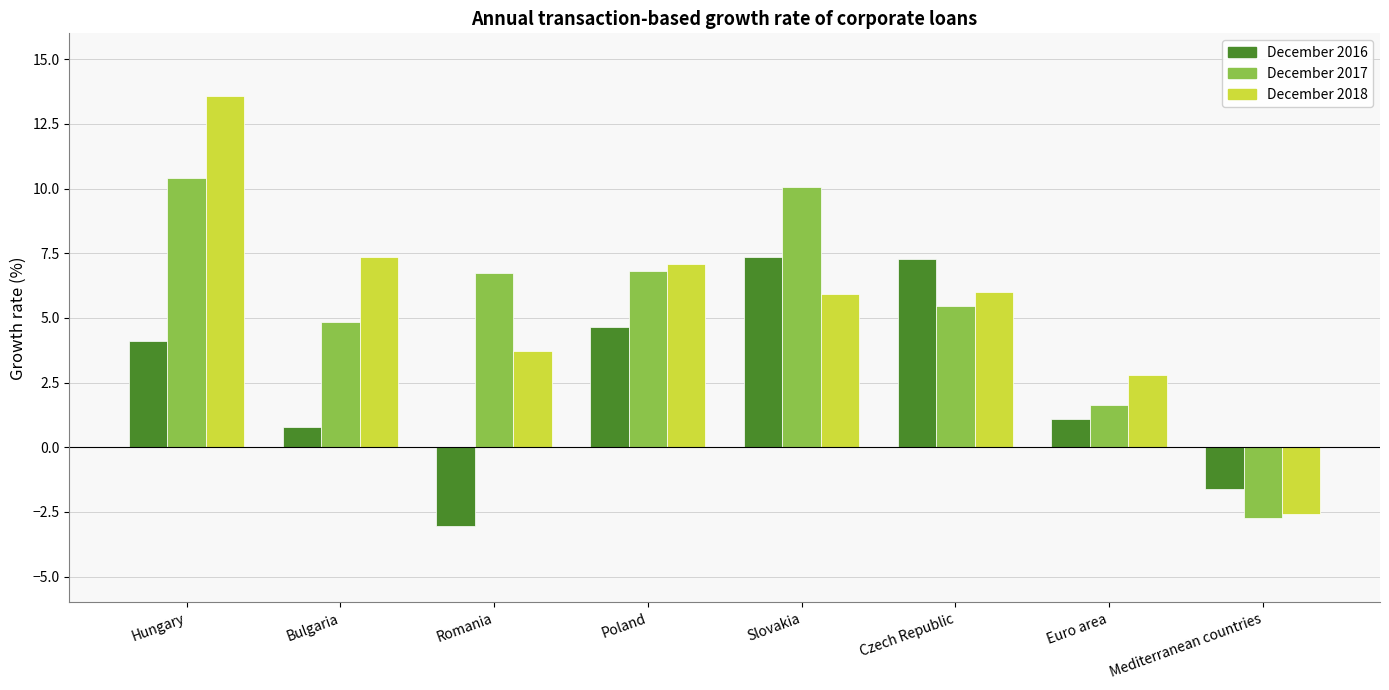

What is the approximate value of December 2016 at Slovakia?

7.3